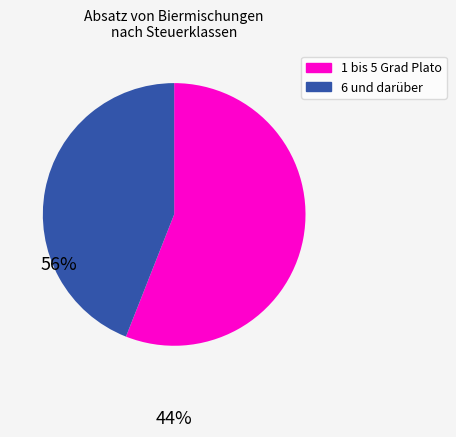

Is there a majority slice in this chart?

Yes